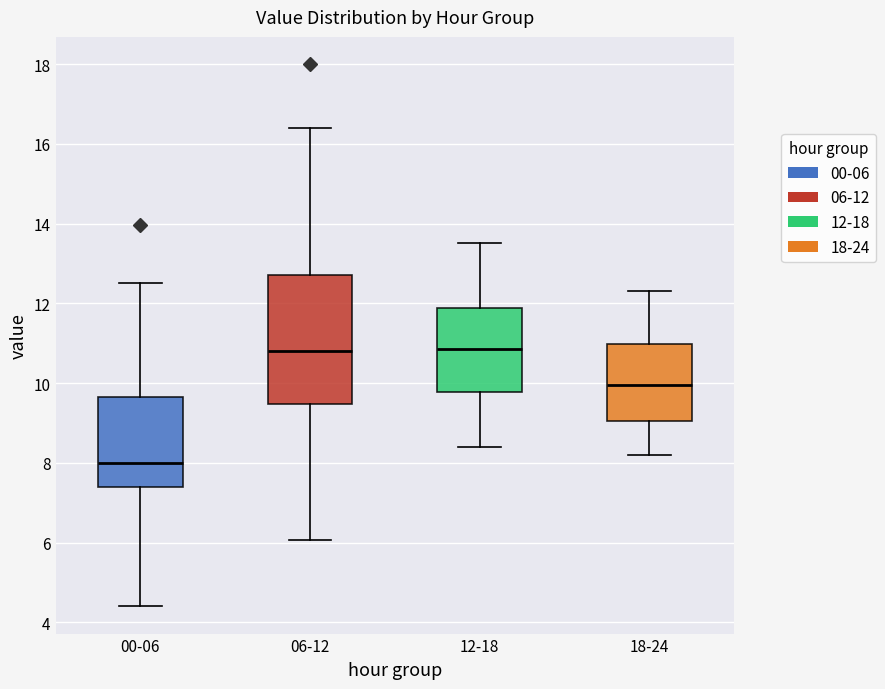

Which box is the tallest, from its lower edge to its upper edge?

06-12